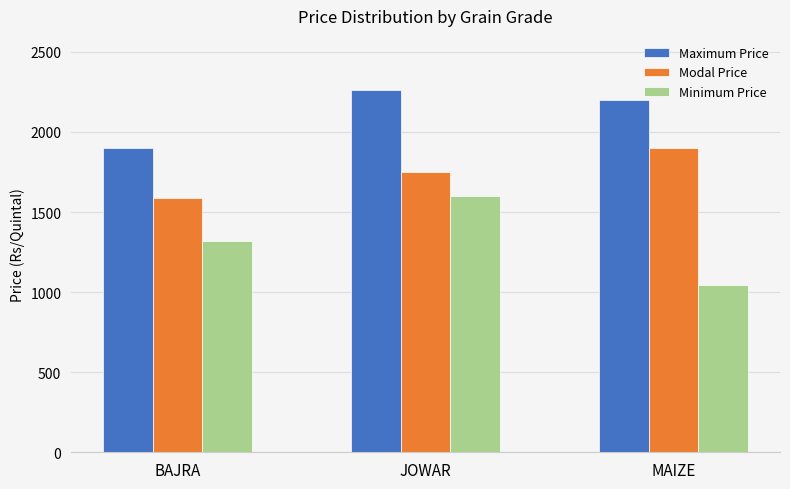

Read the Modal Price value at JOWAR, to the nearest 50.

1750